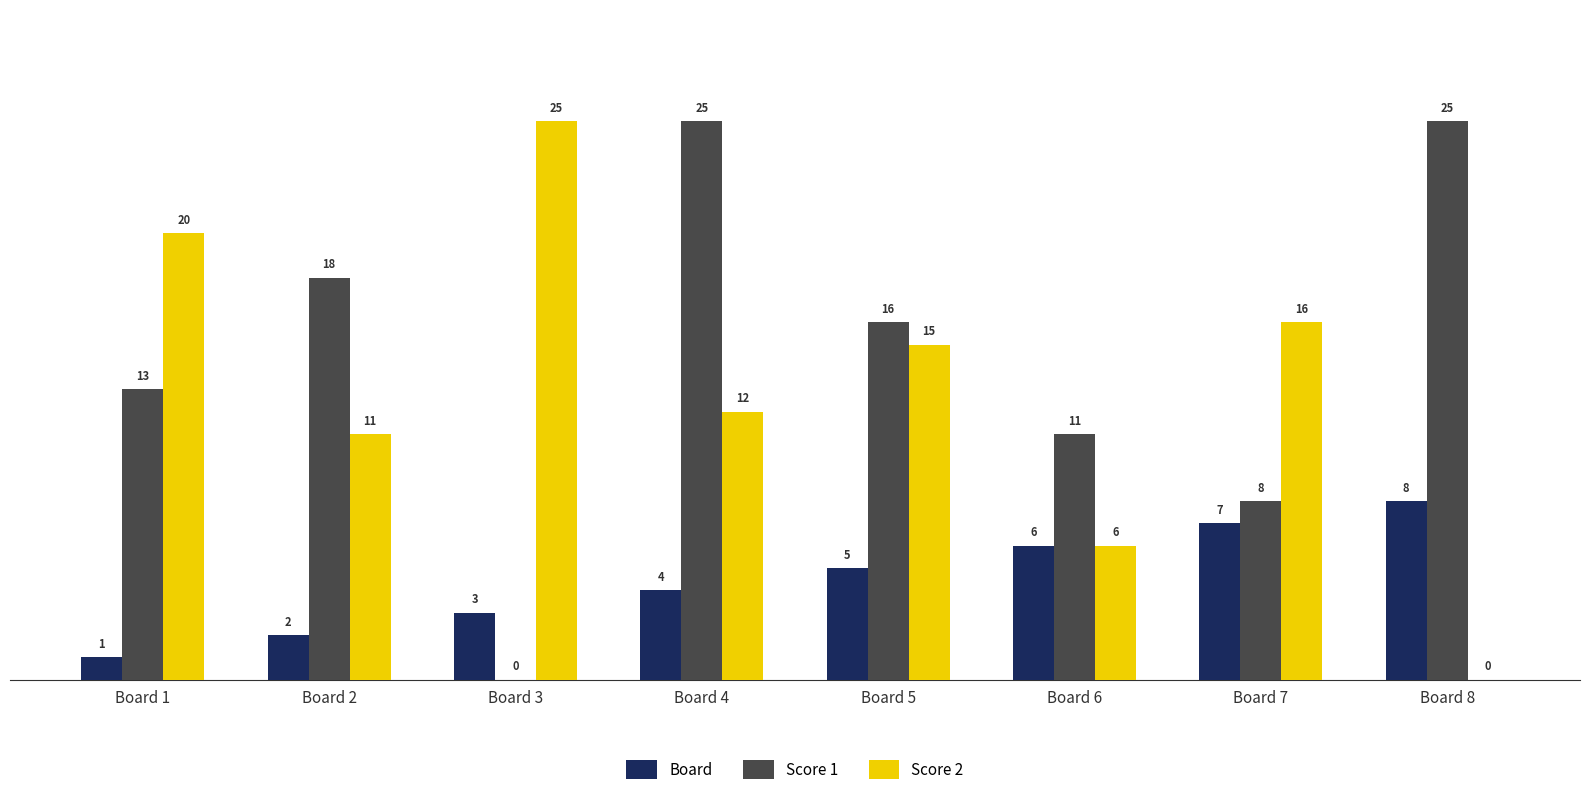

Reading left to right, what are all the values shown in this chart?

Board: Board 1=1	Board 2=2	Board 3=3	Board 4=4	Board 5=5	Board 6=6	Board 7=7	Board 8=8
Score 1: Board 1=13	Board 2=18	Board 3=0	Board 4=25	Board 5=16	Board 6=11	Board 7=8	Board 8=25
Score 2: Board 1=20	Board 2=11	Board 3=25	Board 4=12	Board 5=15	Board 6=6	Board 7=16	Board 8=0